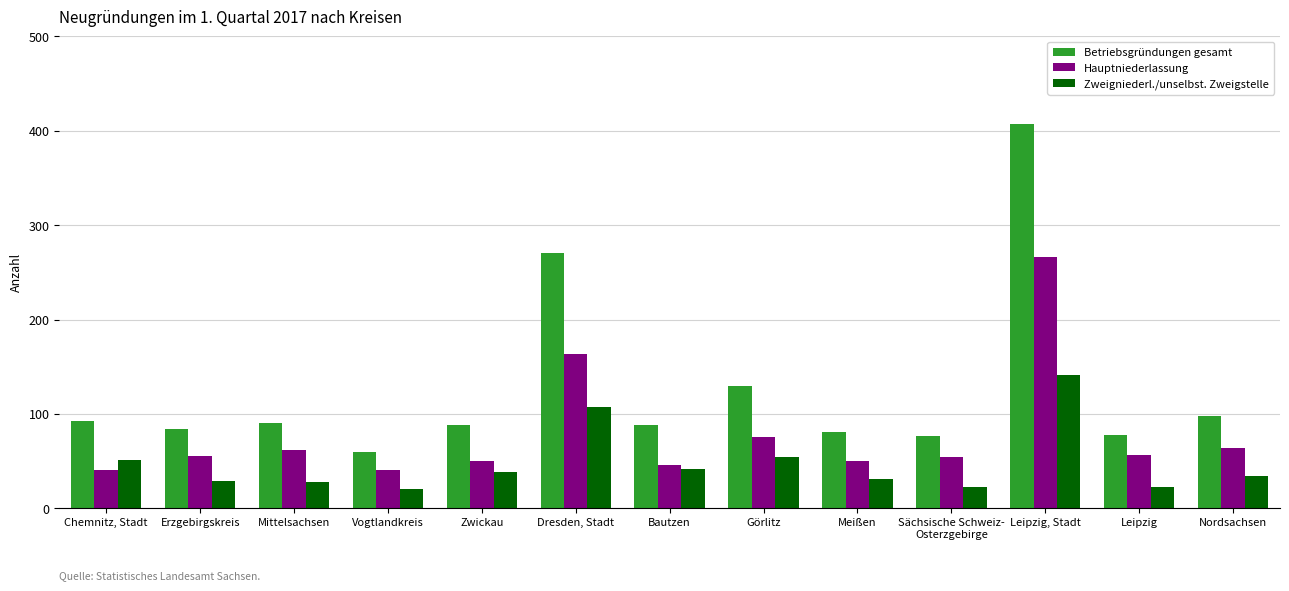

Which series has the largest total across all categories?

Betriebsgründungen gesamt